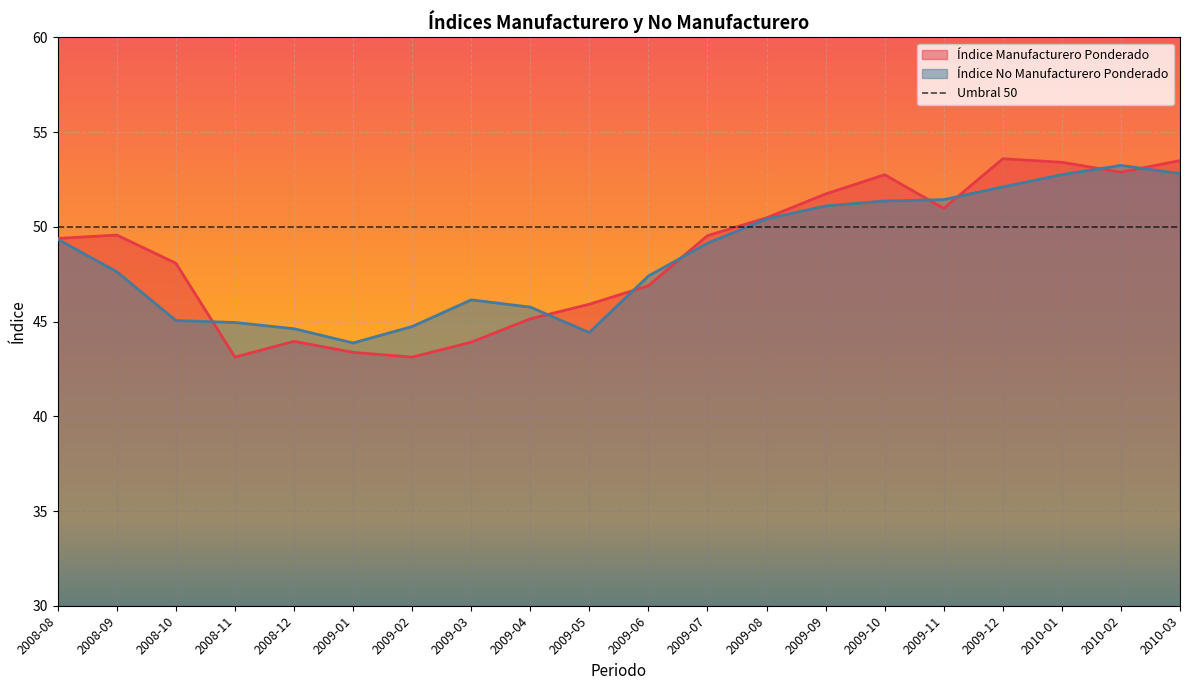

Where is Índice No Manufacturero Ponderado nearest to the value 48?

2008-09